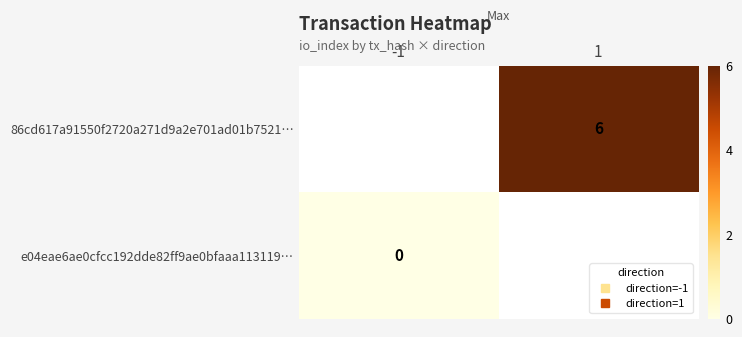

Which has a higher value, -1 or 1?

1